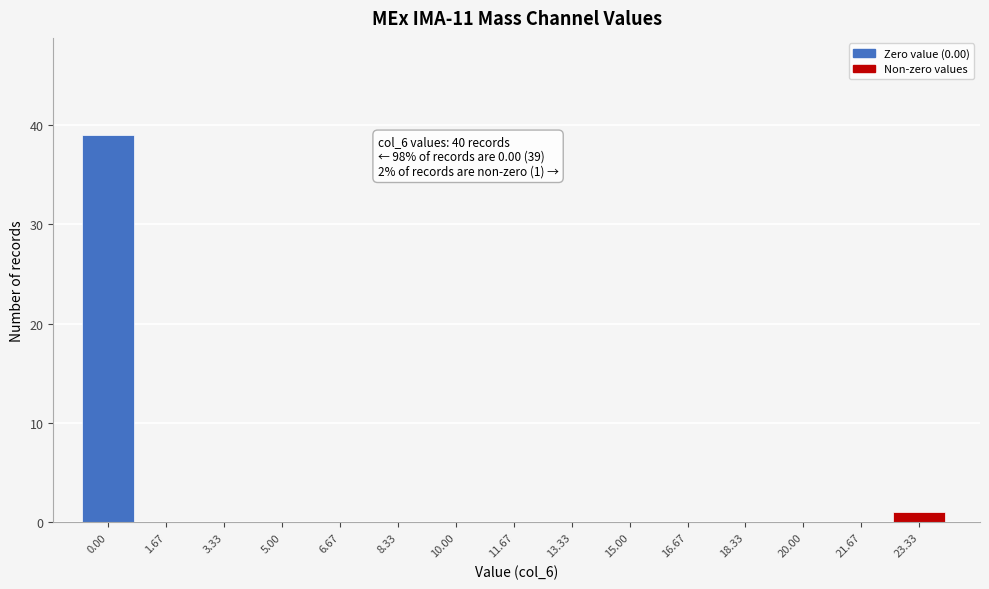

Reading left to right, what are all the values shown in this chart?

0.00=39	1.67=0	3.33=0	5.00=0	6.67=0	8.33=0	10.00=0	11.67=0	13.33=0	15.00=0	16.67=0	18.33=0	20.00=0	21.67=0	23.33=1